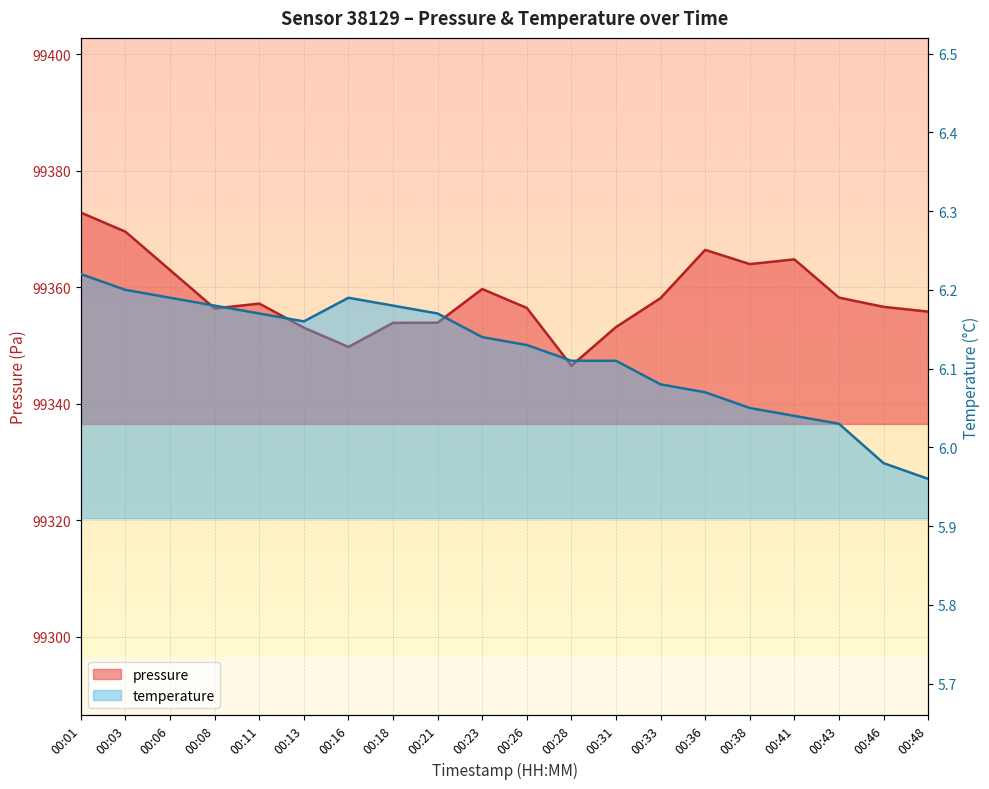

Between 00:13 and 00:28, which is larger?

00:13